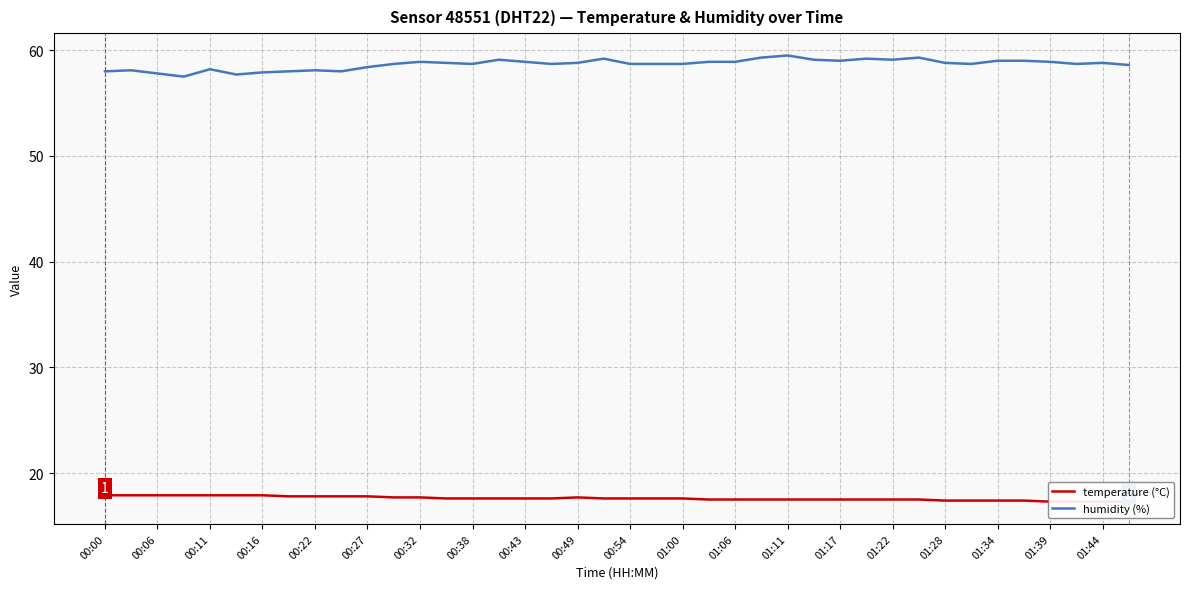

Is it true that humidity (%) equals 88.5 at 01:17?

False